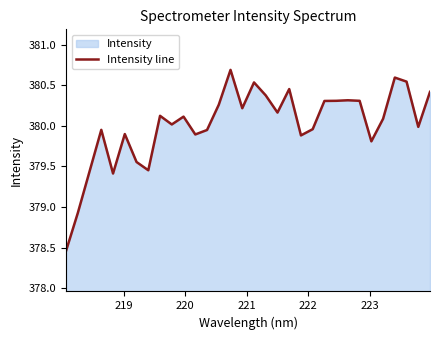

True or false: there are more than 2 points higher than both neighbors.

True